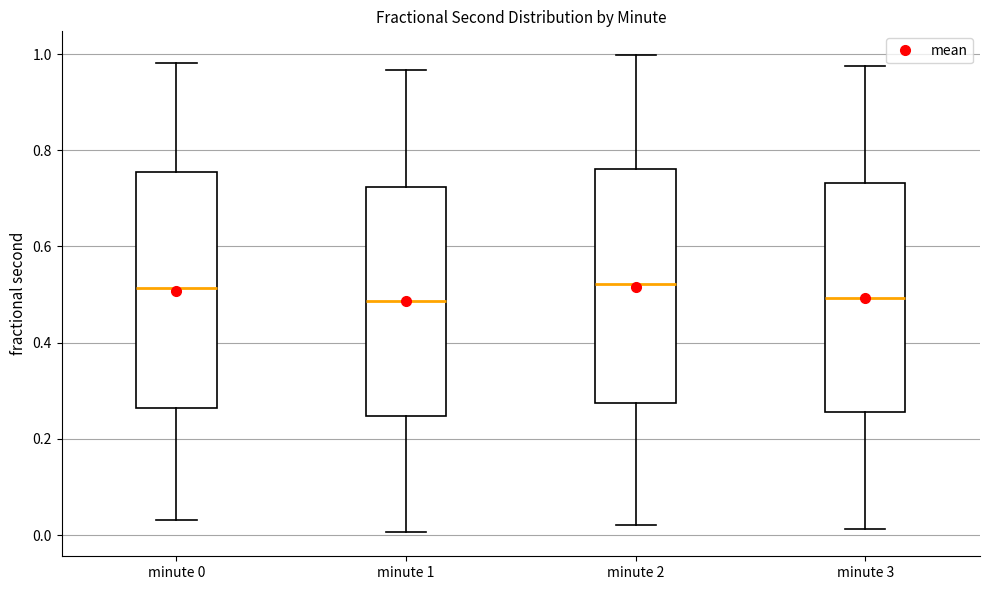

Reading left to right, read every box against the y-axis: the position of its median line, the range the box covers, and the ends of its whiskers. The values are not printed on the chart, so give them approximately, as read against the axis.

minute 0: median 0.52, box 0.26 to 0.76, whiskers 0.04 to 0.98
minute 1: median 0.48, box 0.24 to 0.72, whiskers 0.00 to 0.96
minute 2: median 0.52, box 0.28 to 0.76, whiskers 0.02 to 1.00
minute 3: median 0.50, box 0.26 to 0.74, whiskers 0.02 to 0.98